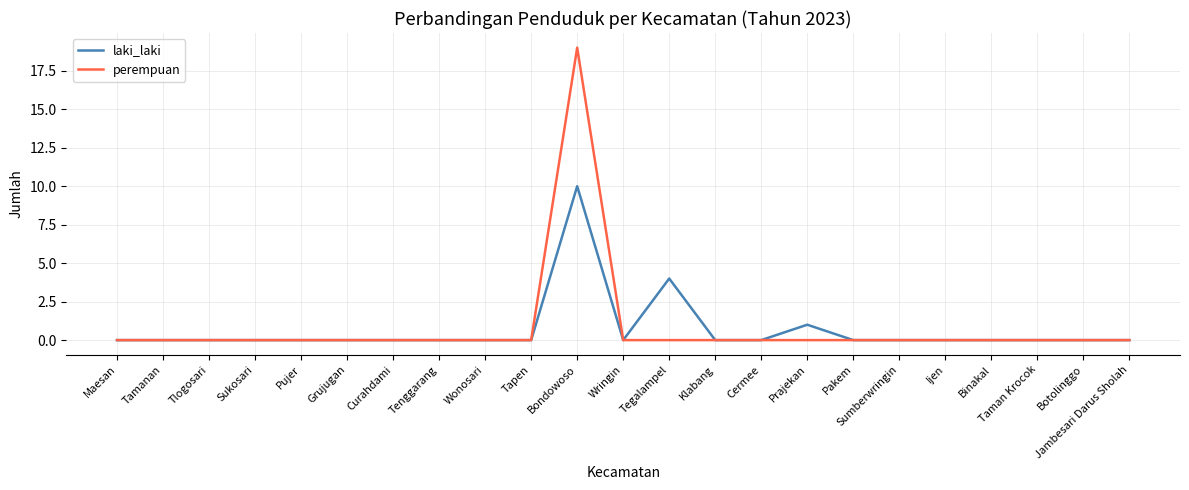

The laki_laki series shows 5 at Tamanan. True or false?

False